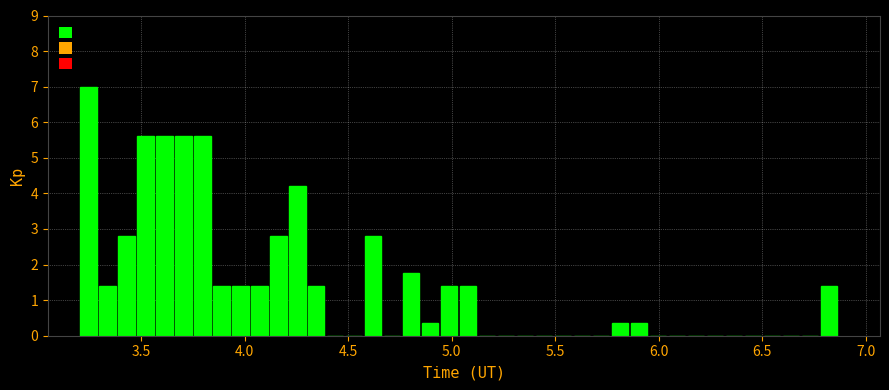

Read against the x-axis, roughly where is the centre of the tallest bar?

3.25